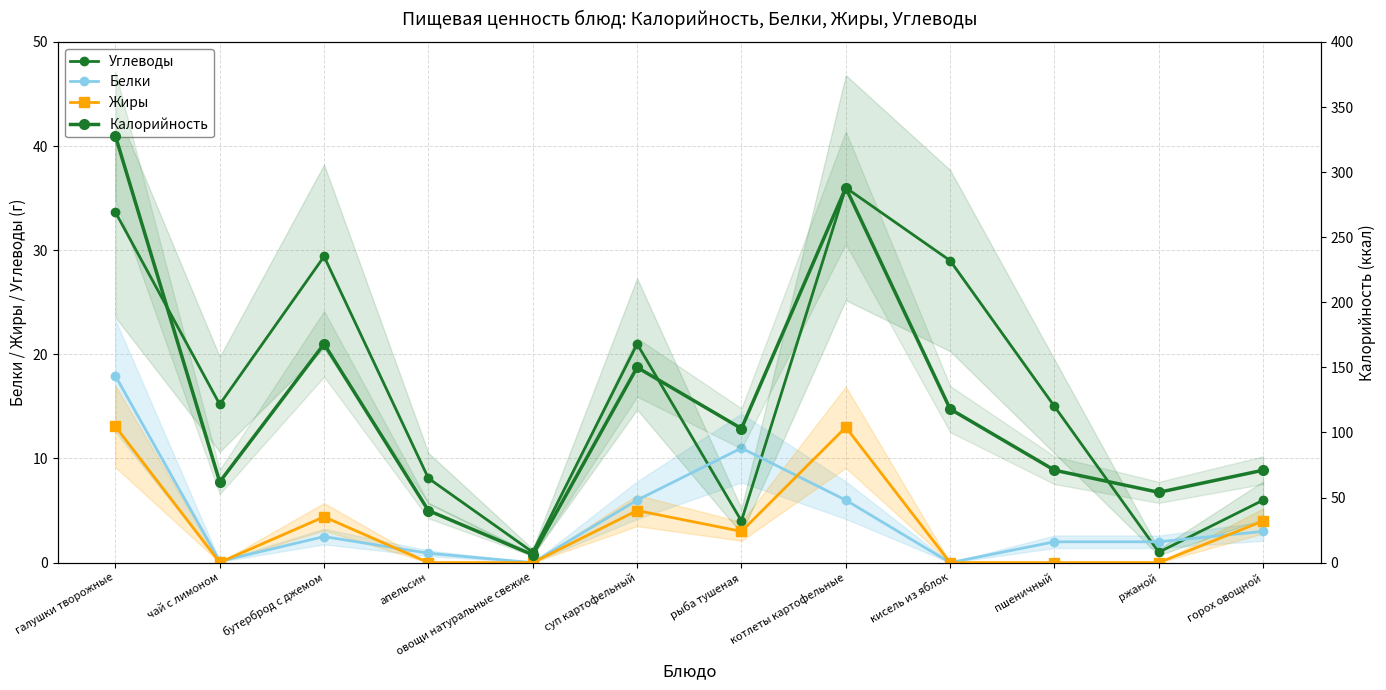

At how many categories does at least one series exceed 262?

2